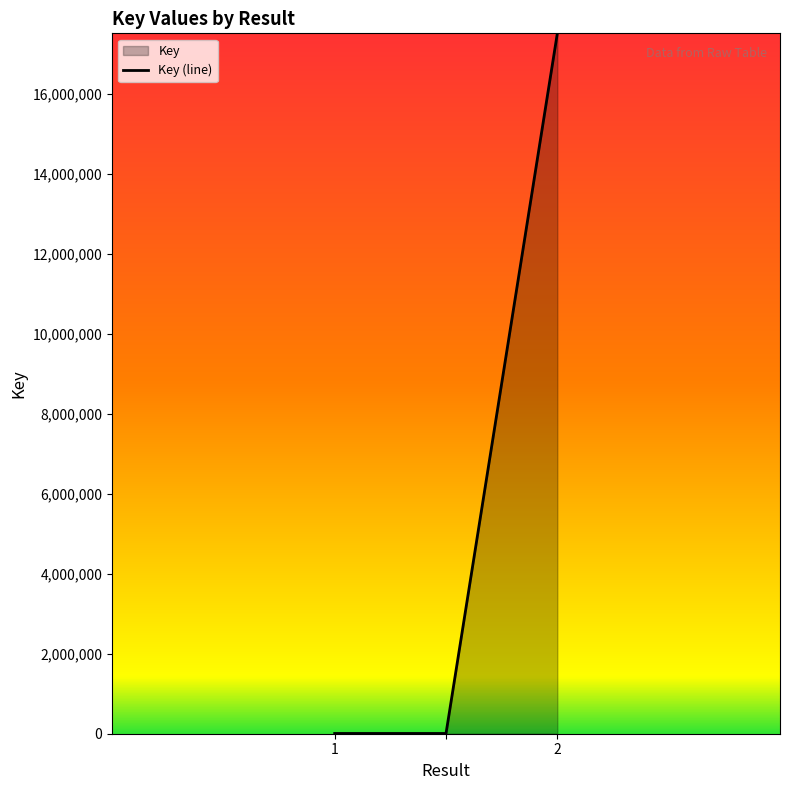

Approximately how many times larger is the value at 2 compared to ?

2733.5